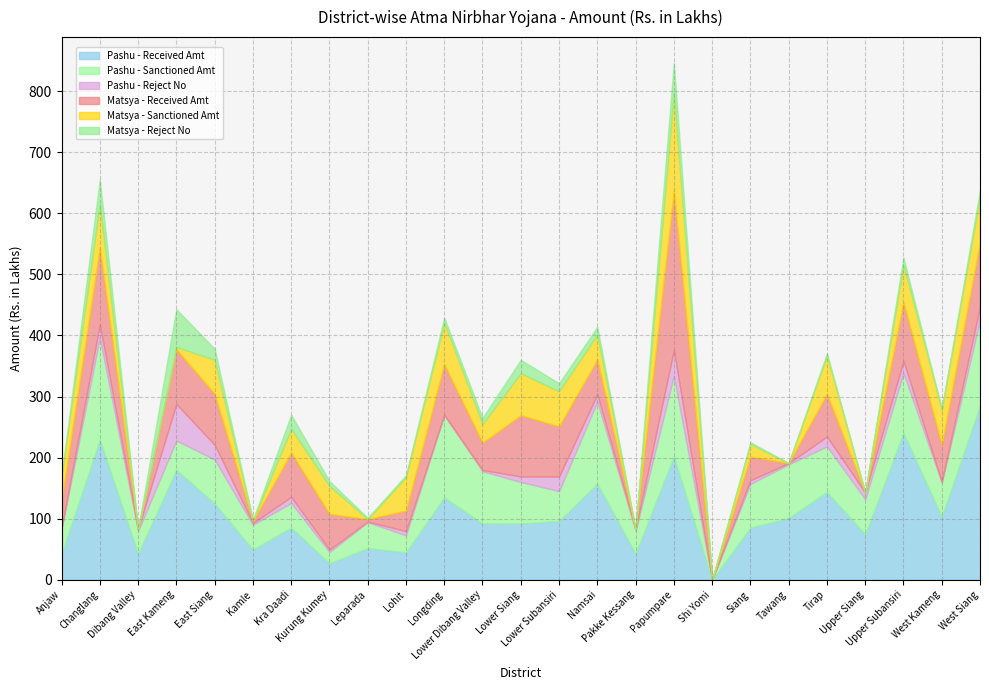

After their last crossing, which series has the higher values: Matsya - Reject No or Pashu - Reject No?

Matsya - Reject No